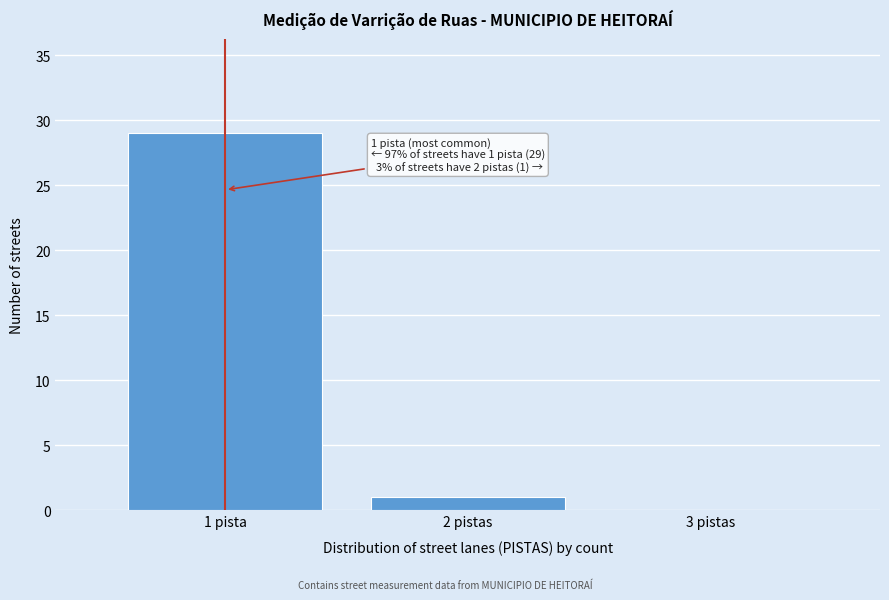

Reading left to right, list all the values displayed in this chart.

1 pista=29	2 pistas=1	3 pistas=0